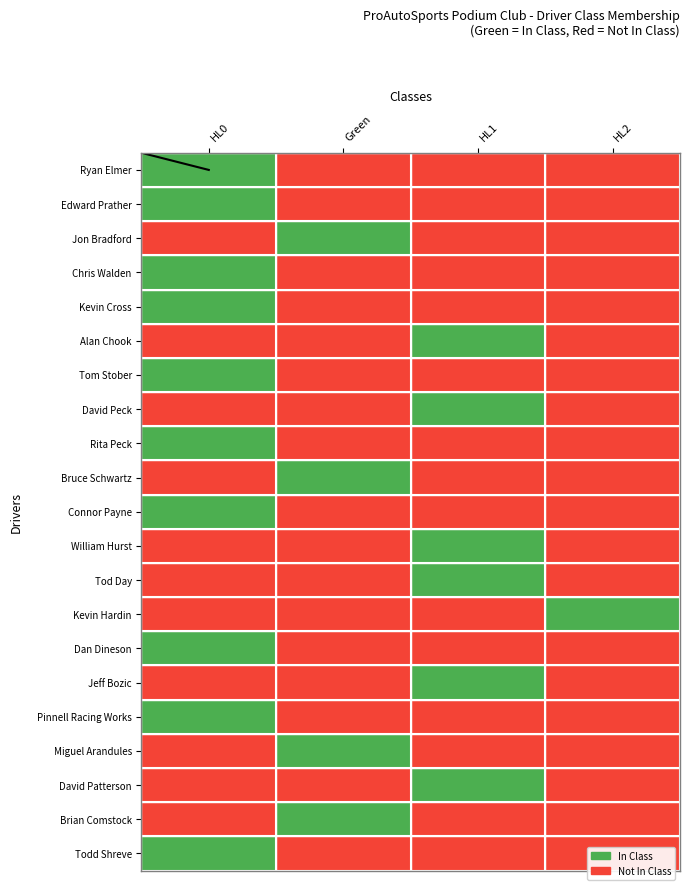

The value of Rita Peck at 2 is 0. True or false?

False